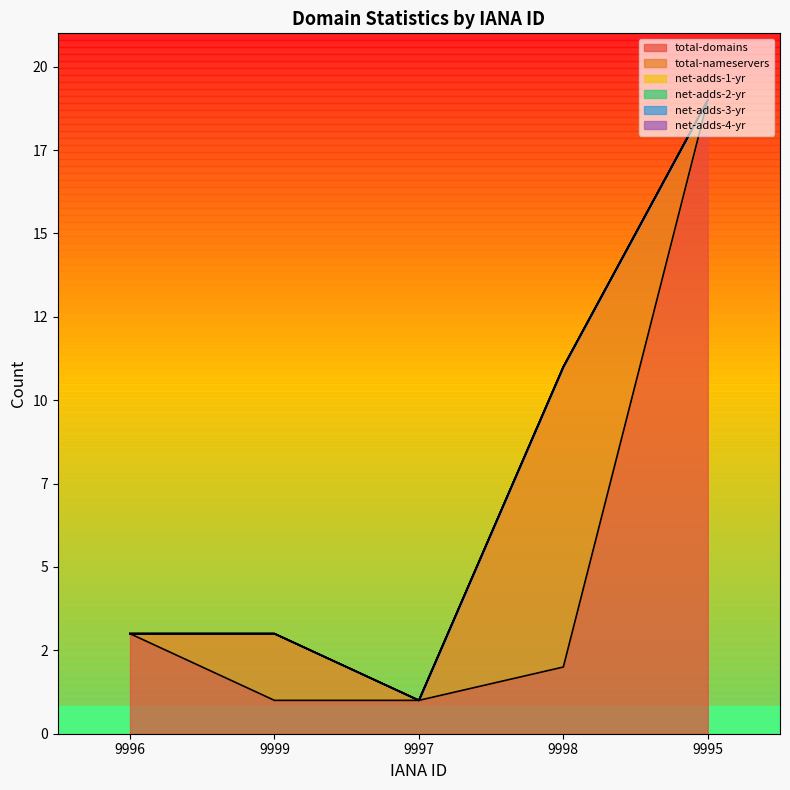

True or false: net-adds-3-yr and total-nameservers cross at least once.

False